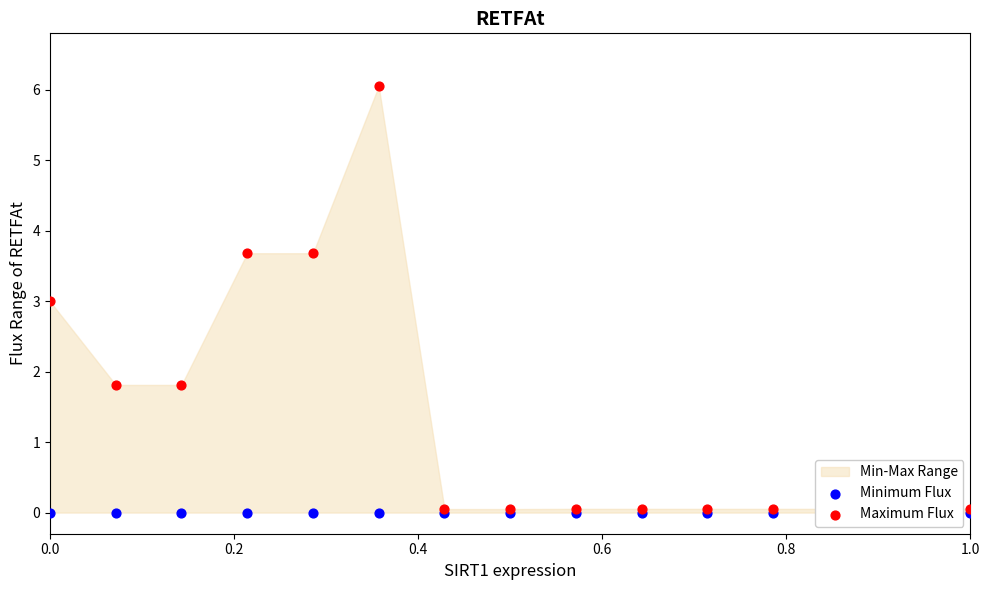

Which series has the widest spread of Y values?

Maximum Flux